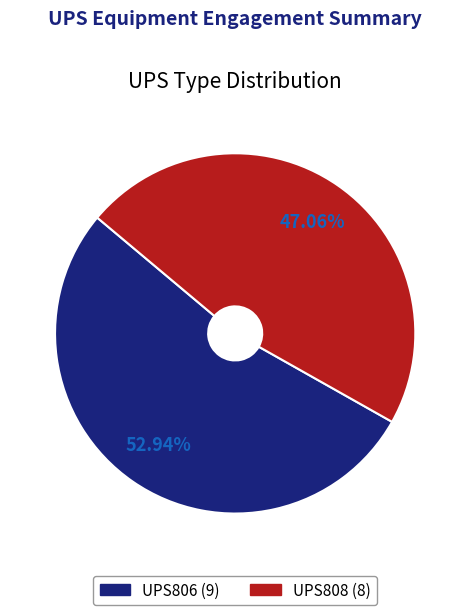

Which slice is the smallest?

UPS808